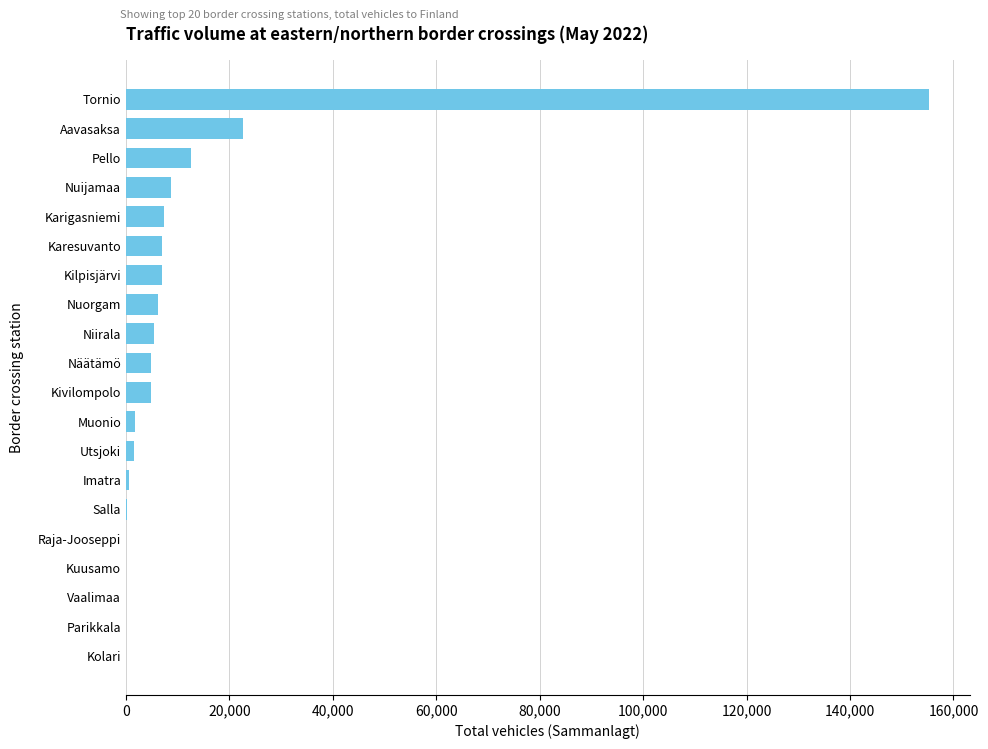

Between Niirala and Salla, which is larger?

Niirala